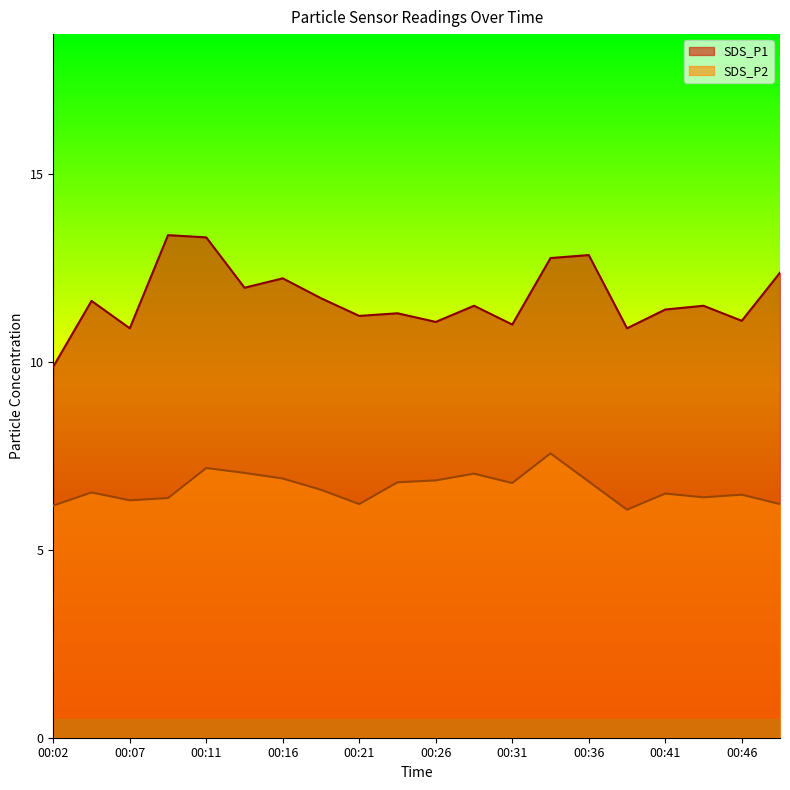

Rank the series at 00:24 from lowest to highest value.

SDS_P2, SDS_P1